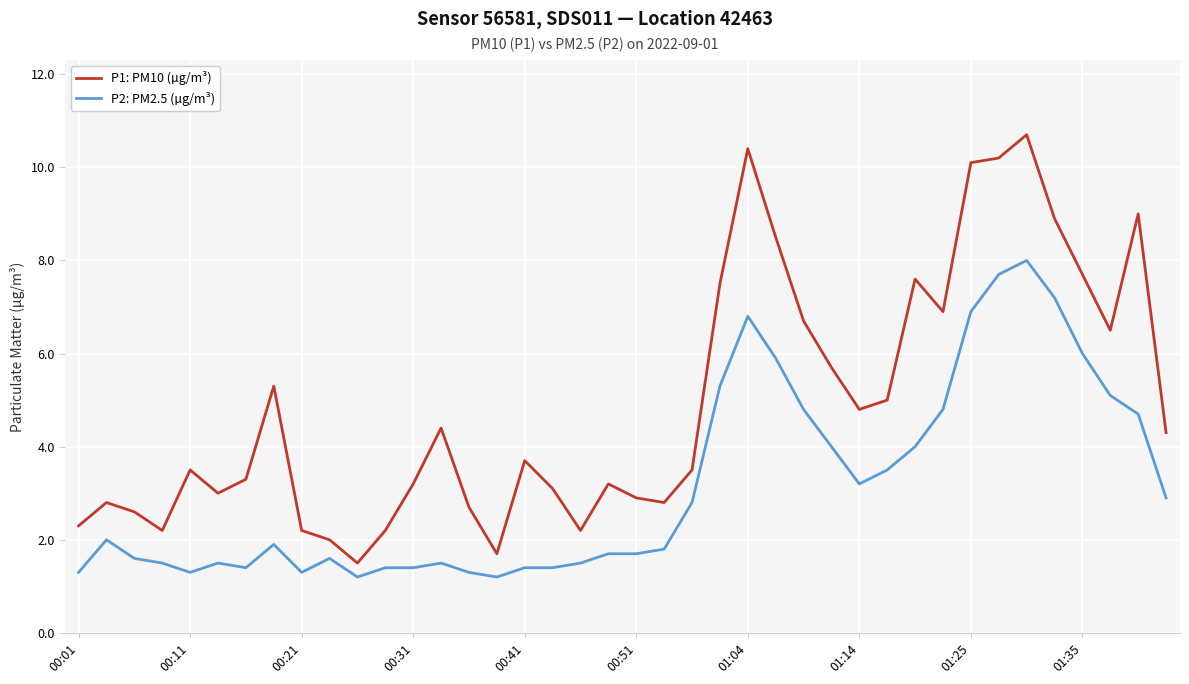

What is the highest value of the P1: PM10 (µg/m³) series?

10.7